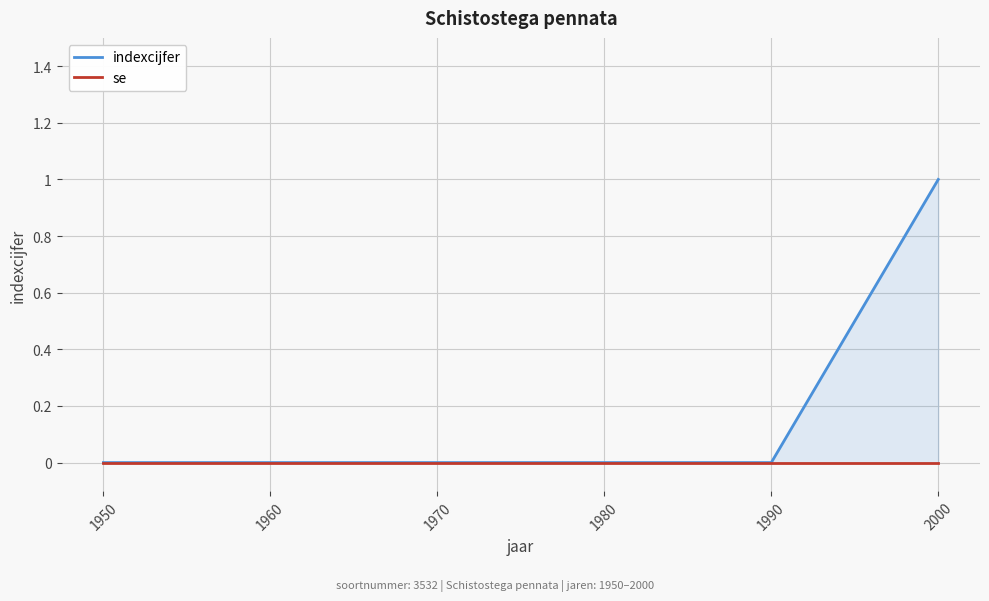

Which series has the widest spread of values?

indexcijfer